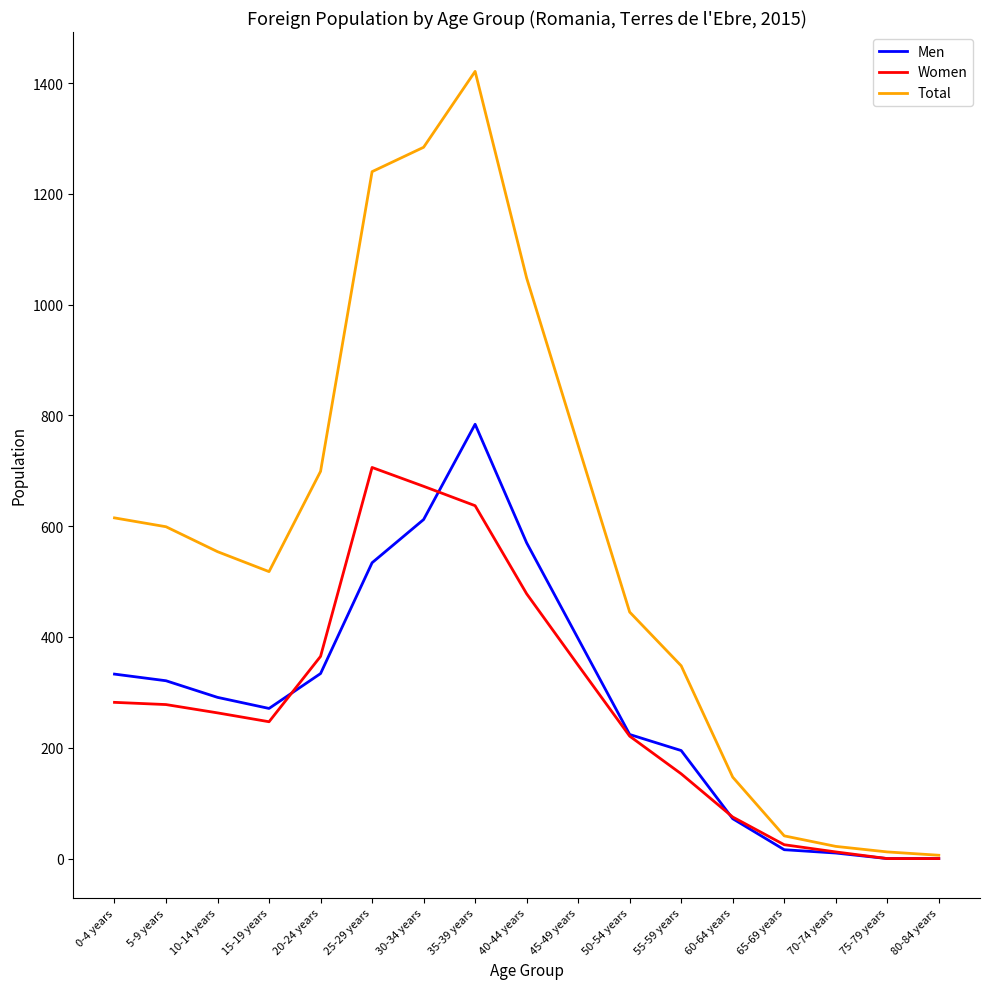

Where does the Men series first go above 291?

0-4 years